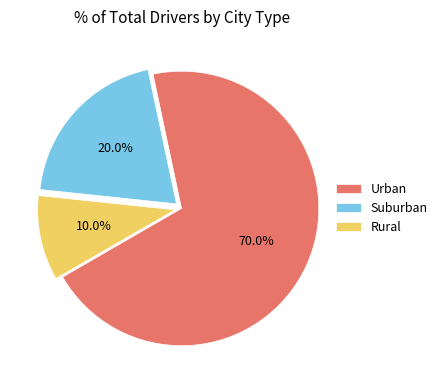

How many slices are in this pie chart?

3